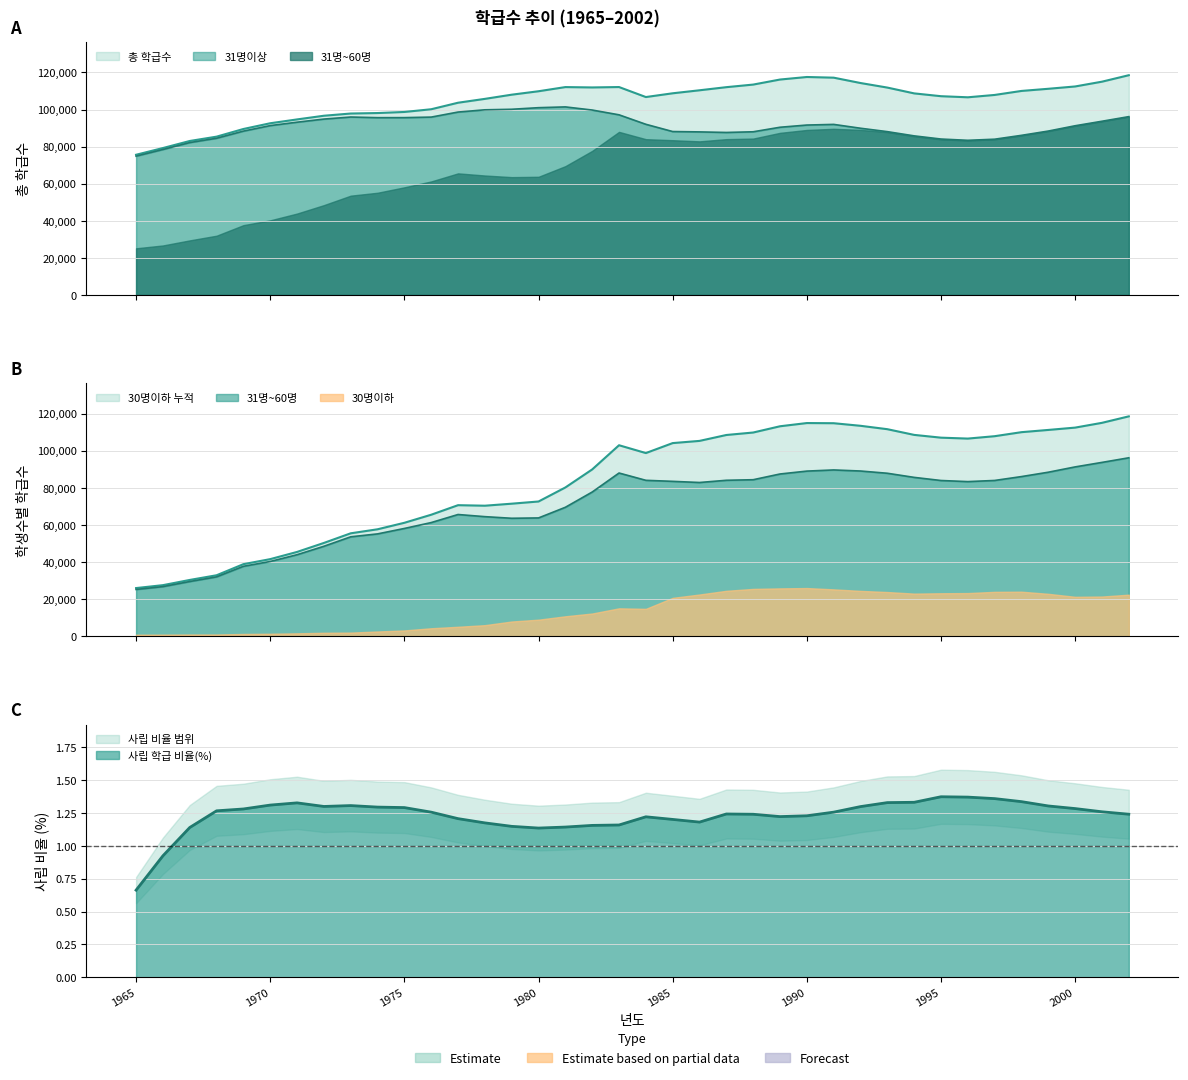

Where does the 총 학급수 series first go above 108700?

1980